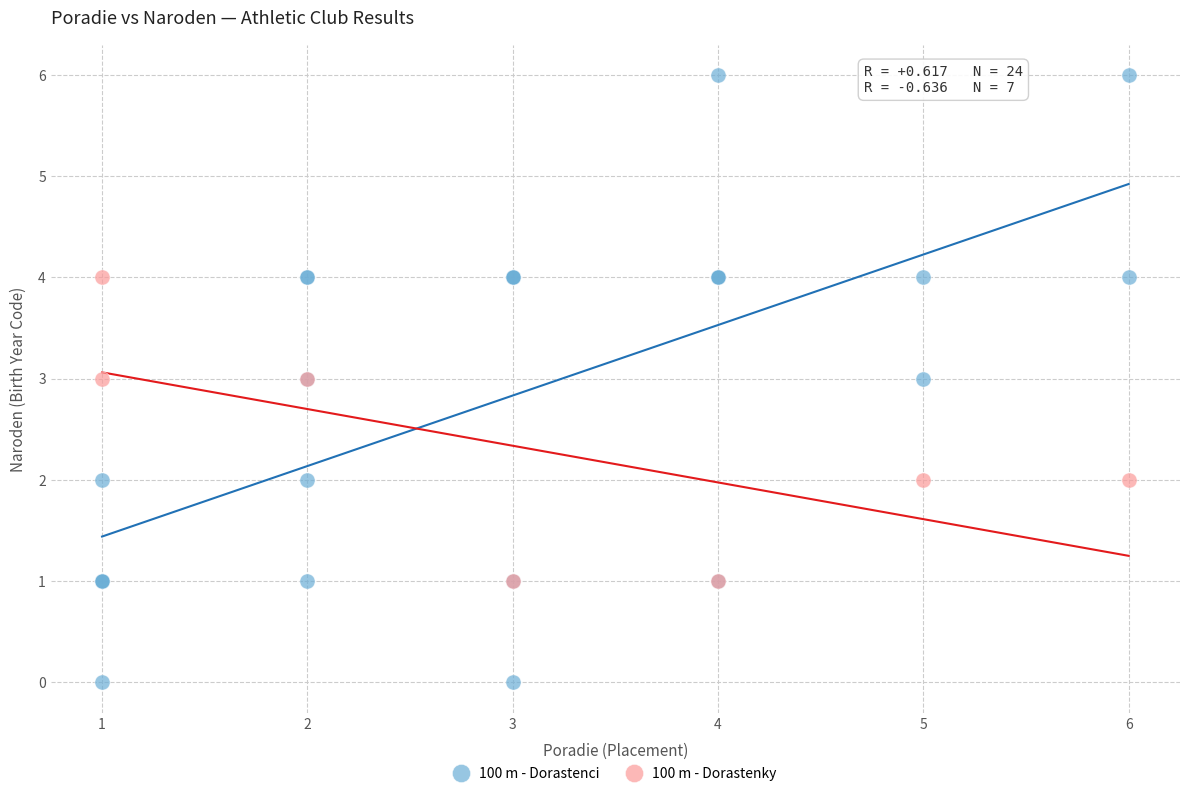

Which series contains the lowest Y value?

100 m - Dorastenci